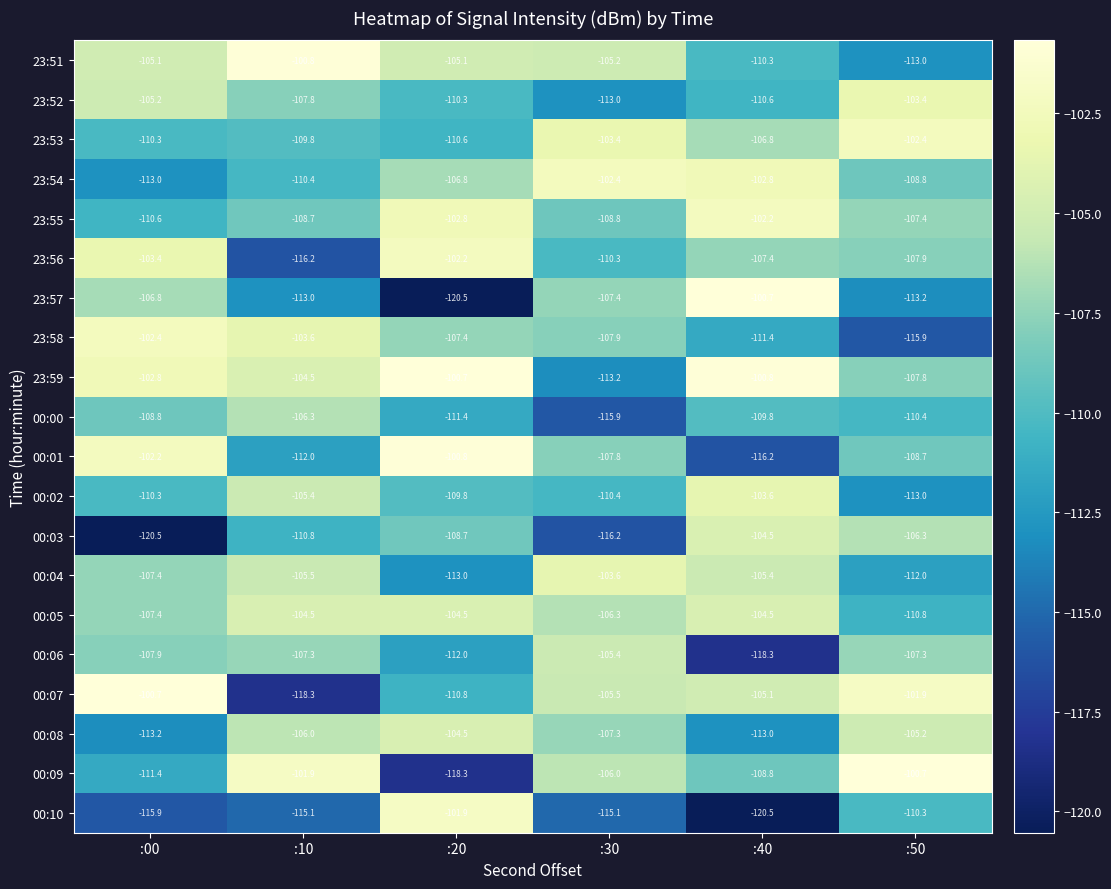

List the labels in order of 00:04 value, largest first.

:30, :40, :10, :00, :50, :20